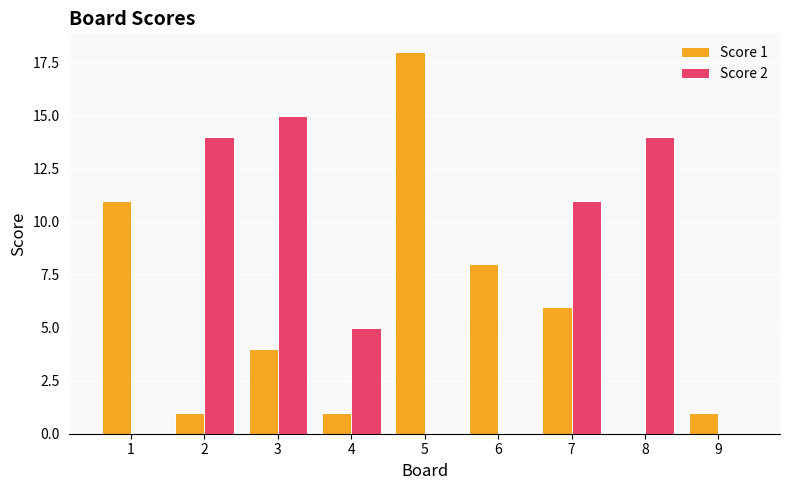

The value of Score 1 at 9 is 2. True or false?

False